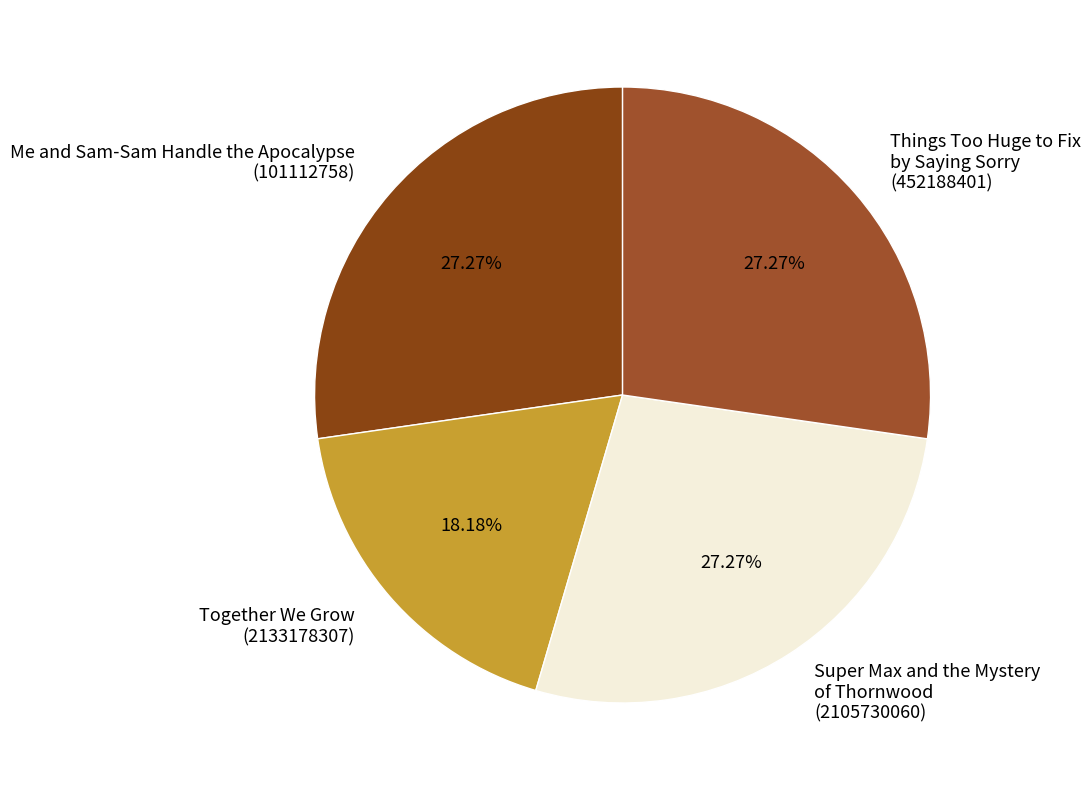

What is the ratio of the value at Things Too Huge to Fix by Saying Sorry (452188401) to the value at Super Max and the Mystery of Thornwood (2105730060)?

1.0